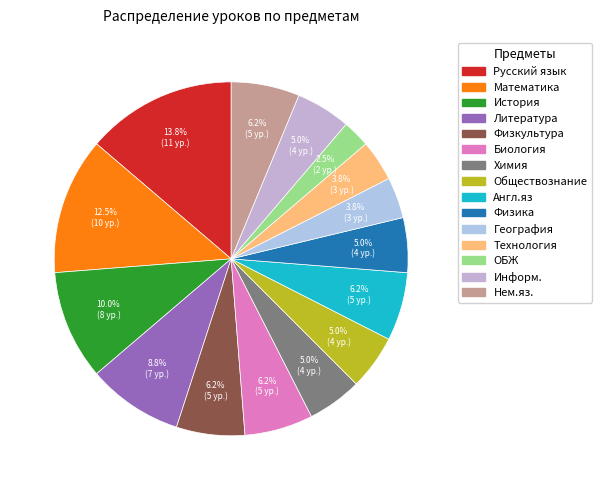

What portion of the pie excludes Химия?

95.0%